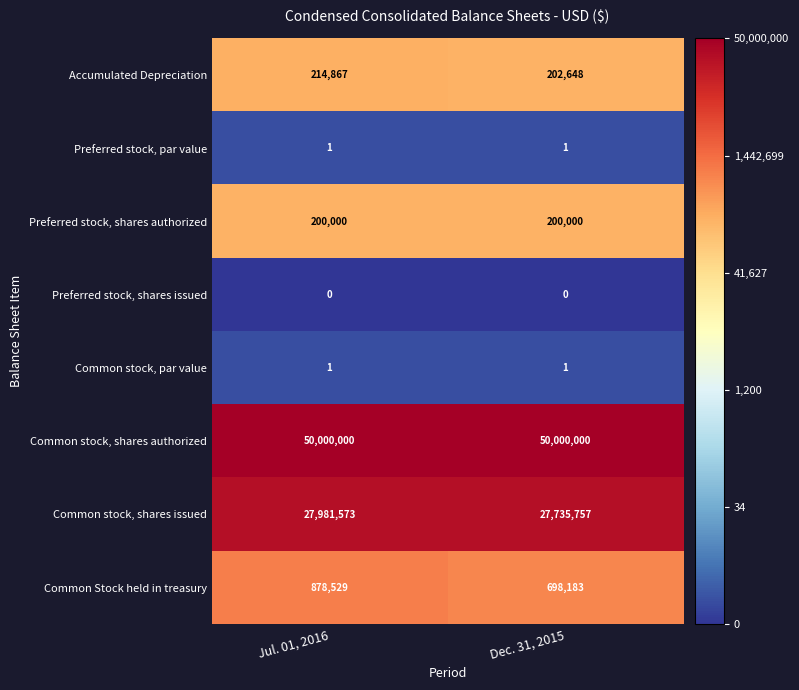

Reading left to right, what are all the values shown in this chart?

Accumulated Depreciation: 214867	202648
Preferred stock, par value: 1	1
Preferred stock, shares authorized: 200000	200000
Preferred stock, shares issued: 0	0
Common stock, par value: 1	1
Common stock, shares authorized: 50000000	50000000
Common stock, shares issued: 27981573	27735757
Common Stock held in treasury: 878529	698183